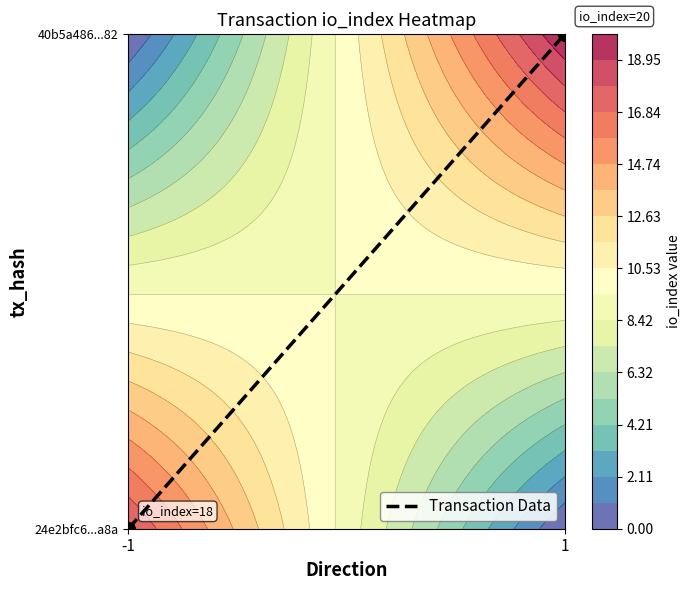

What is the sum of the values at -1 and 1?

1